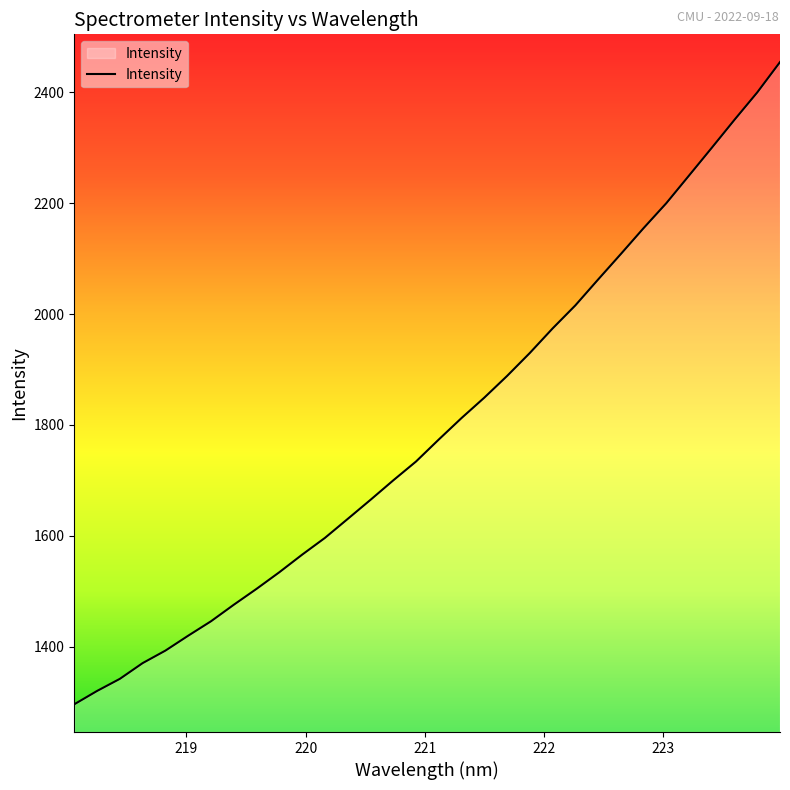

Count the number of data series in this chart.

1